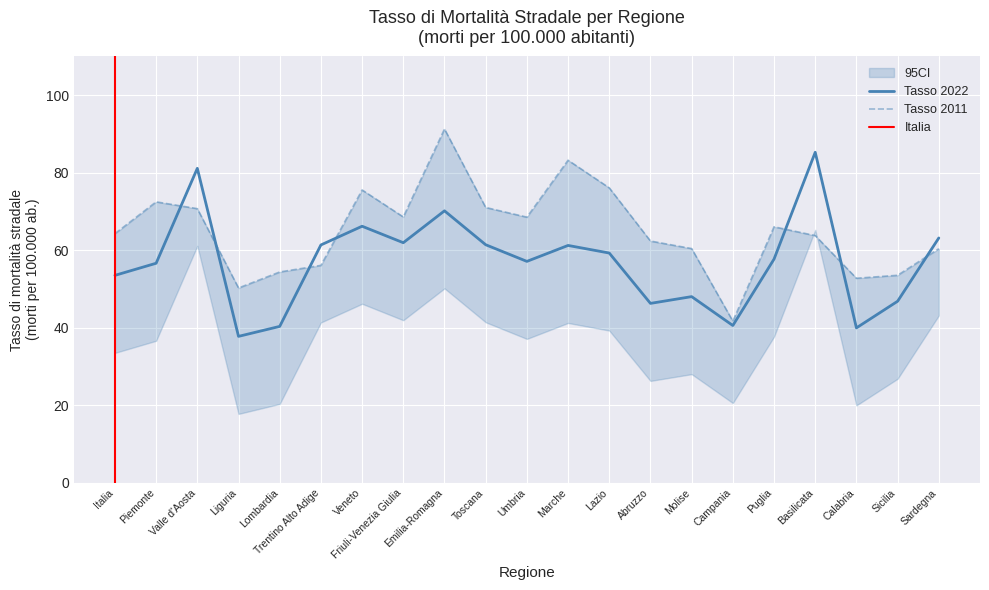

List the labels in order of Tasso 2022 value, smallest first.

Liguria, Calabria, Lombardia, Campania, Abruzzo, Sicilia, Molise, Italia, Piemonte, Umbria, Puglia, Lazio, Marche, Trentino Alto Adige, Toscana, Friuli-Venezia Giulia, Sardegna, Veneto, Emilia-Romagna, Valle d'Aosta, Basilicata